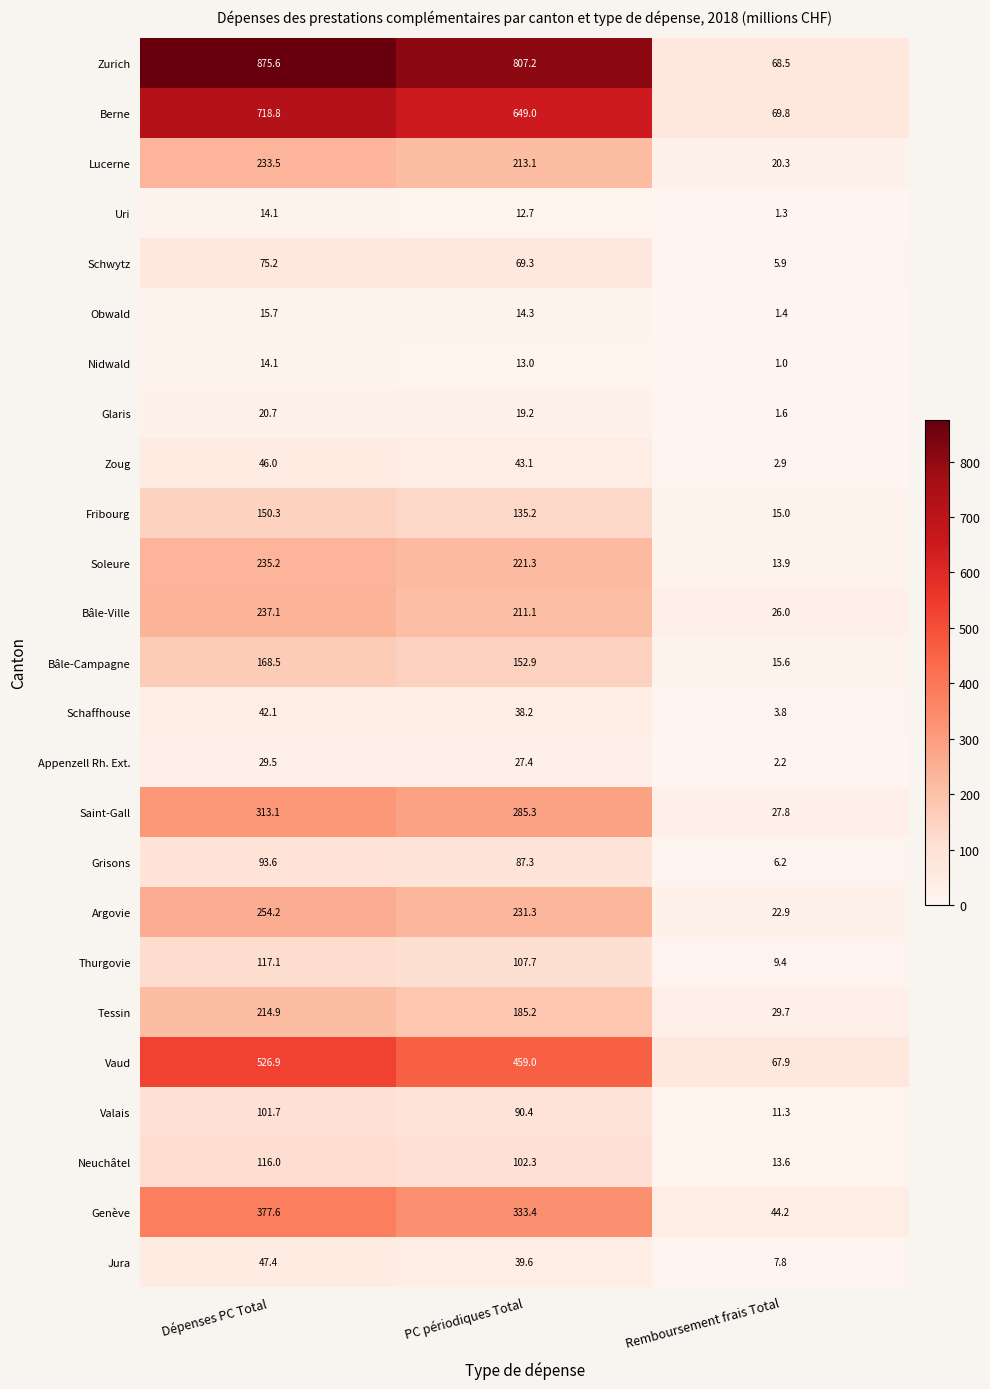

At how many categories does at least one series exceed 224?

2